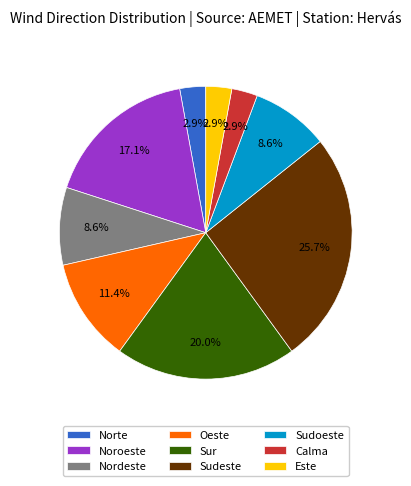

To the nearest percent, what portion does Nordeste represent?

9%